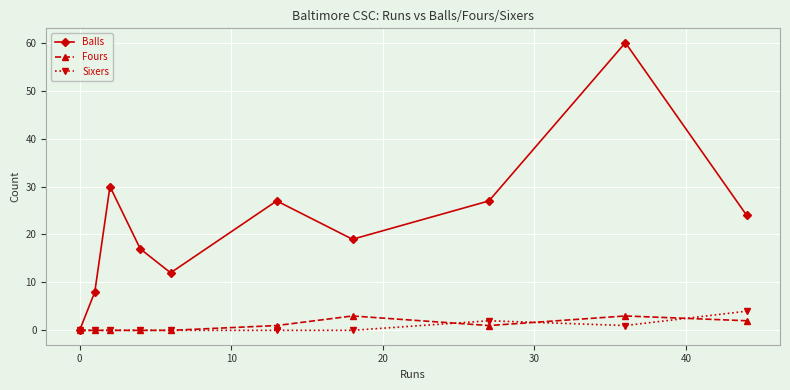

In Balls, how many points are lower than both neighbors (excluding endpoints)?

2